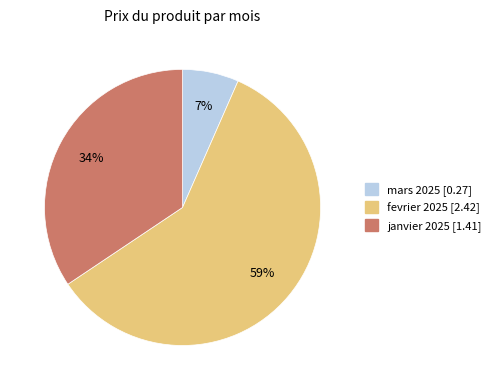

To the nearest percent, what is the difference between the largest and smallest slice percentages?

52%